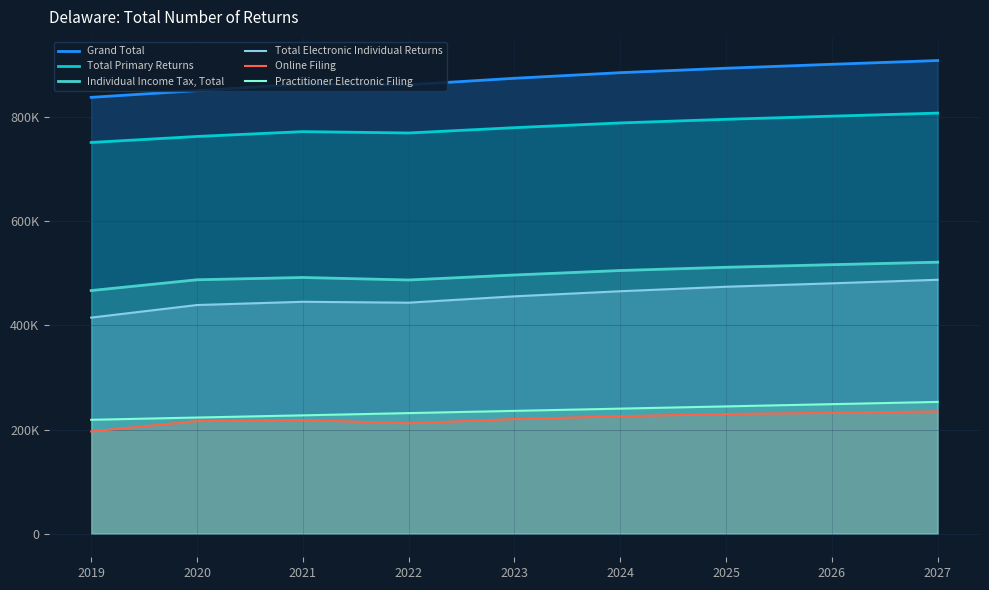

The value of Total Primary Returns at 2023 is 429250. True or false?

False